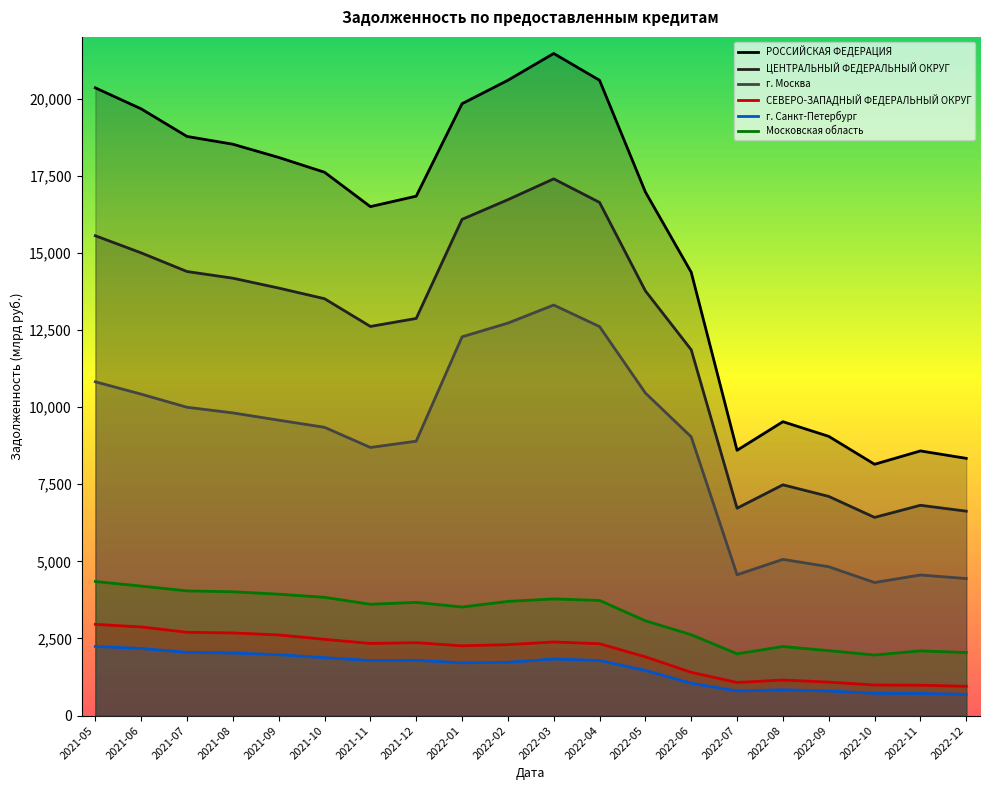

At which category is the sum across all series the highest?

2022-03